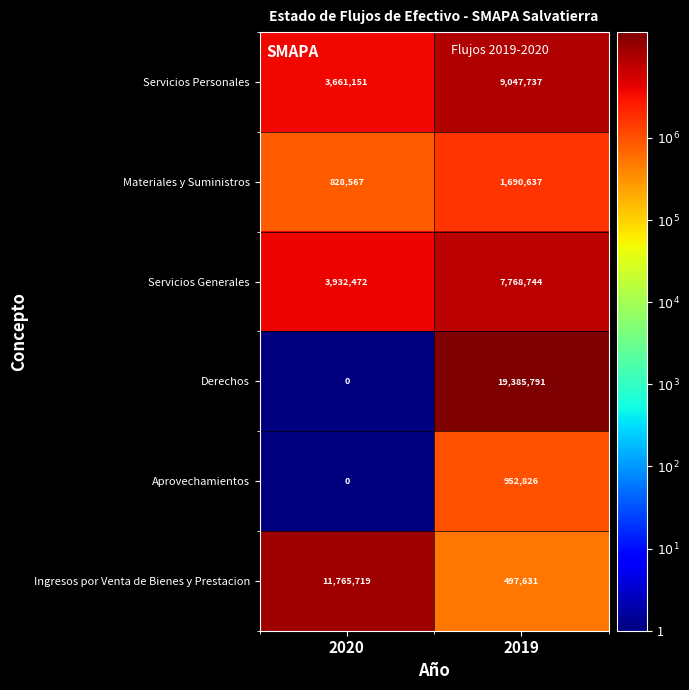

How many categories are shown in the chart?

2